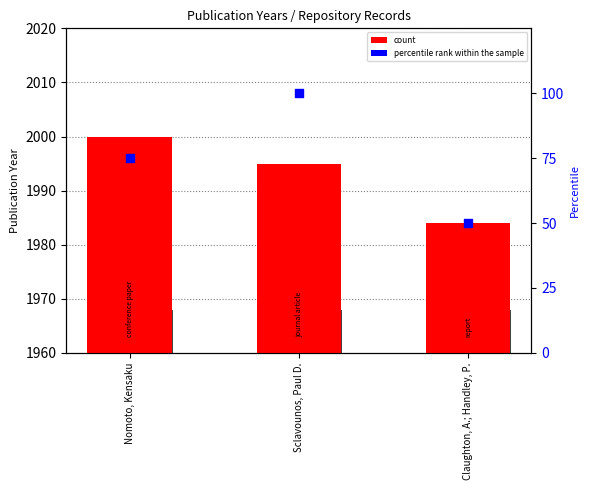

Which series reaches the minimum Y coordinate?

percentile rank within the sample